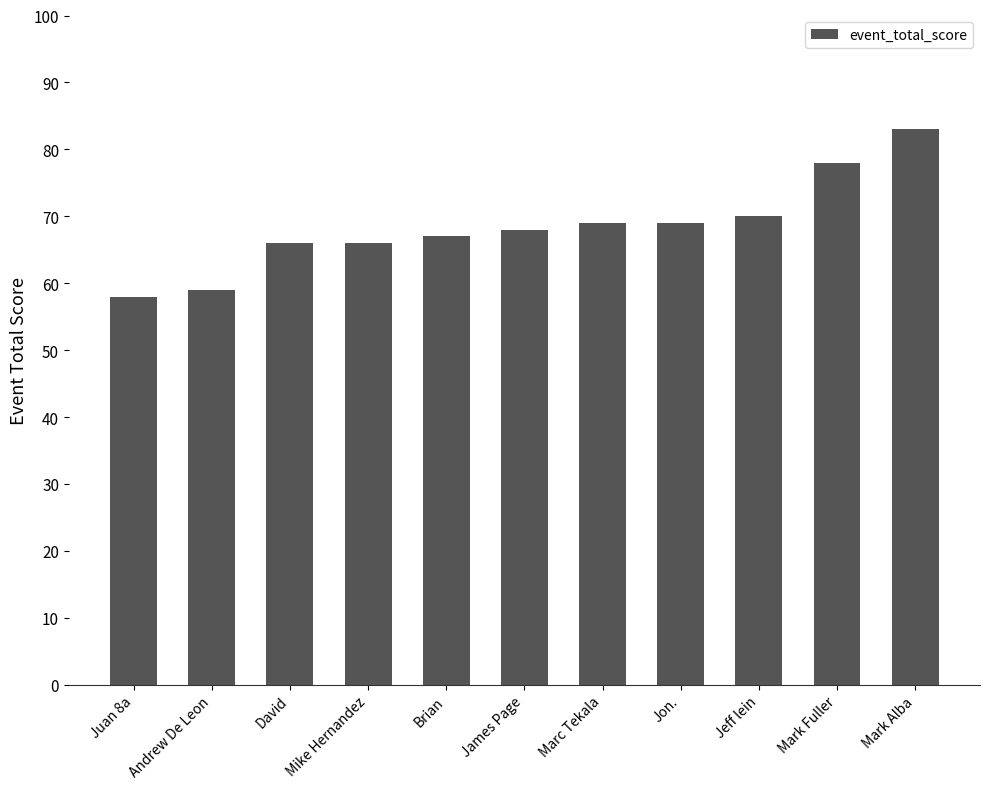

Where is the data nearest to the value 70?

Jeff lein